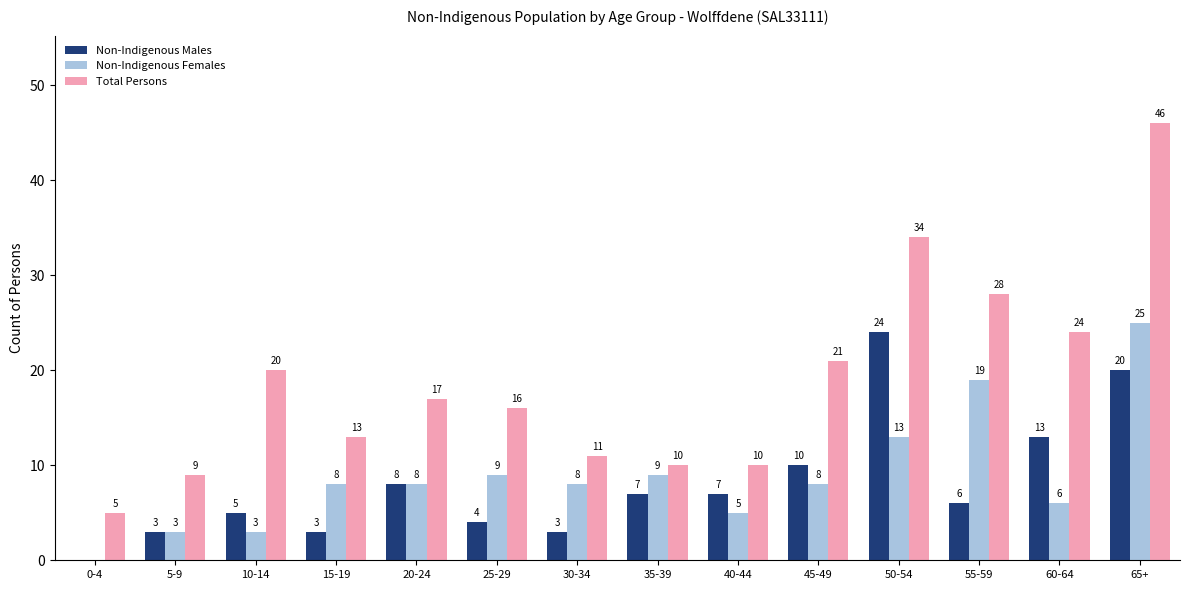

What value does the Non-Indigenous Females series have at 5-9, to the nearest 5?

5